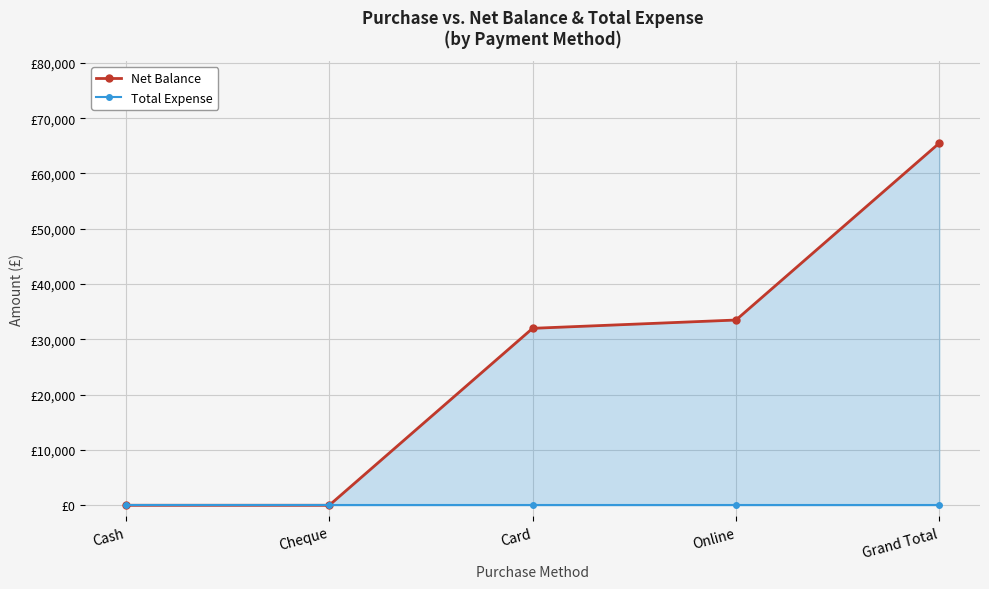

List the series in order of their overall mean, lowest first.

Total Expense, Net Balance